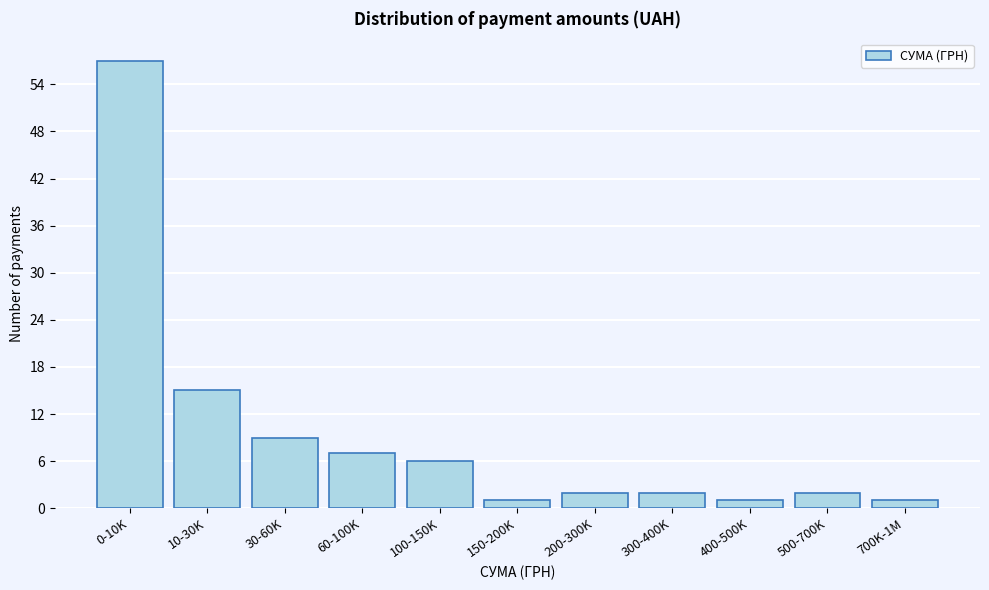

Reading left to right, list all the values displayed in this chart.

0-10K=57	10-30K=15	30-60K=9	60-100K=7	100-150K=6	150-200K=1	200-300K=2	300-400K=2	400-500K=1	500-700K=2	700K-1M=1